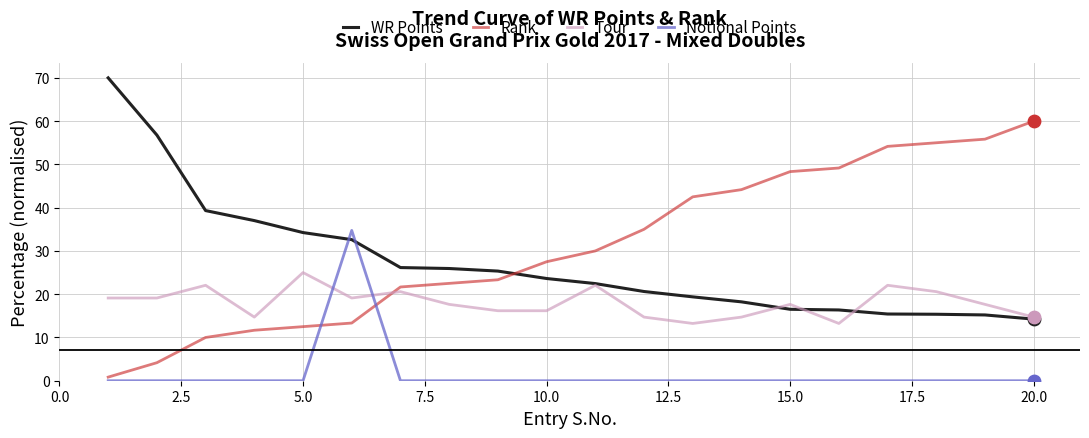

How many intersections are there between WR Points and Notional Points?

2